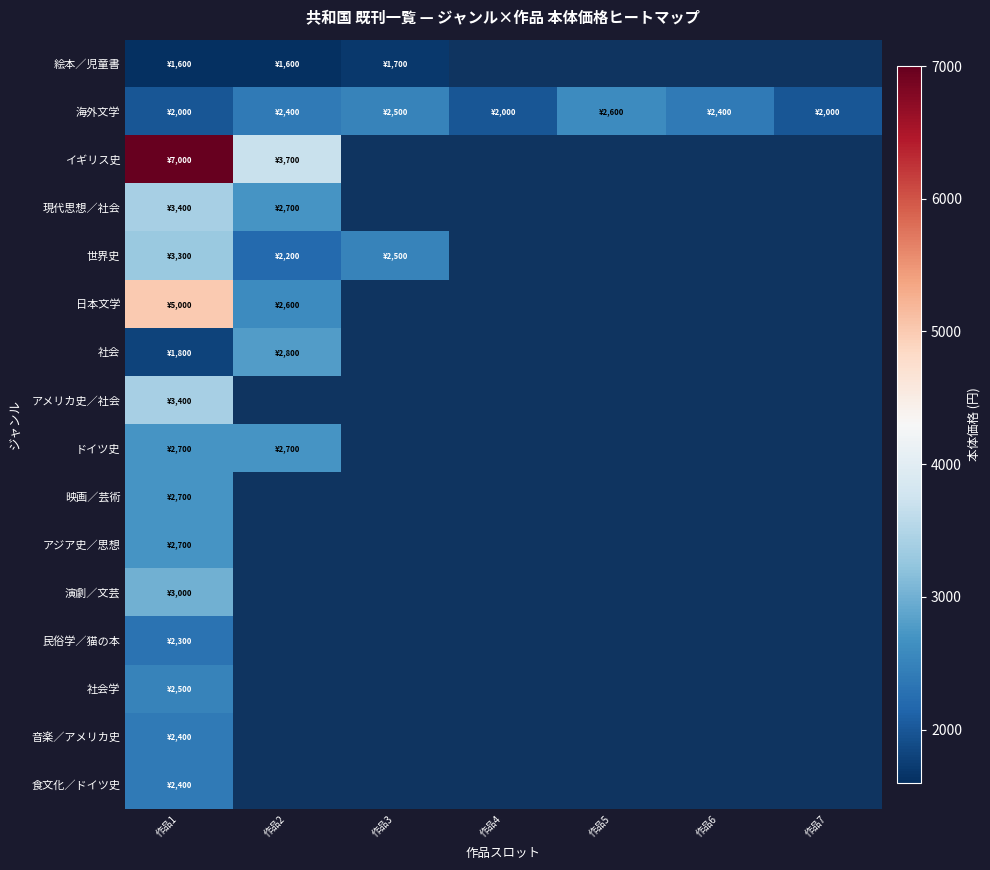

At how many categories does at least one series exceed 6459?

1